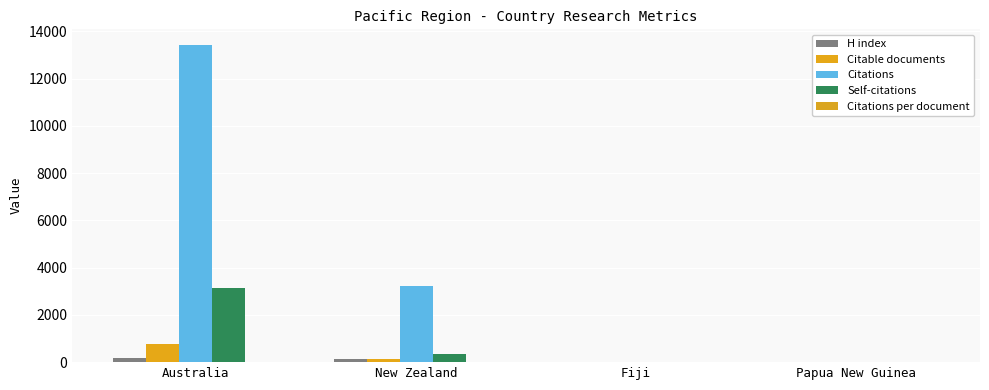

At how many categories does at least one series exceed 4575?

1